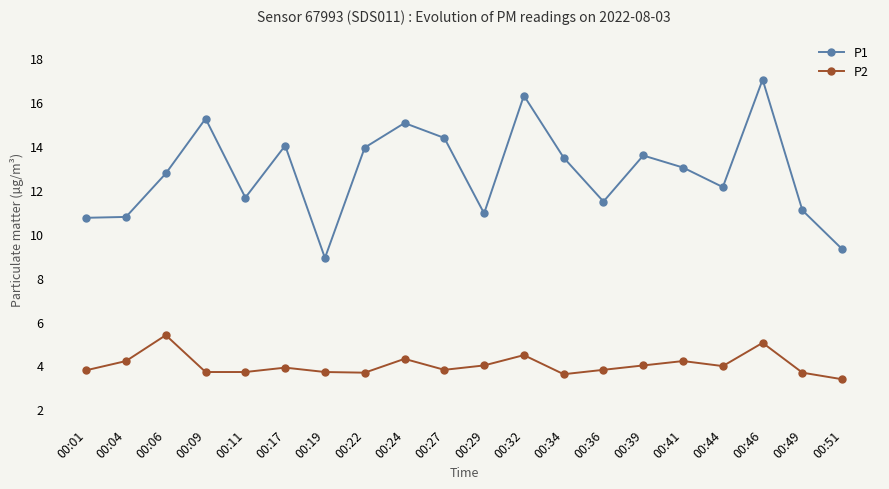

What is the maximum value for P1?

17.0